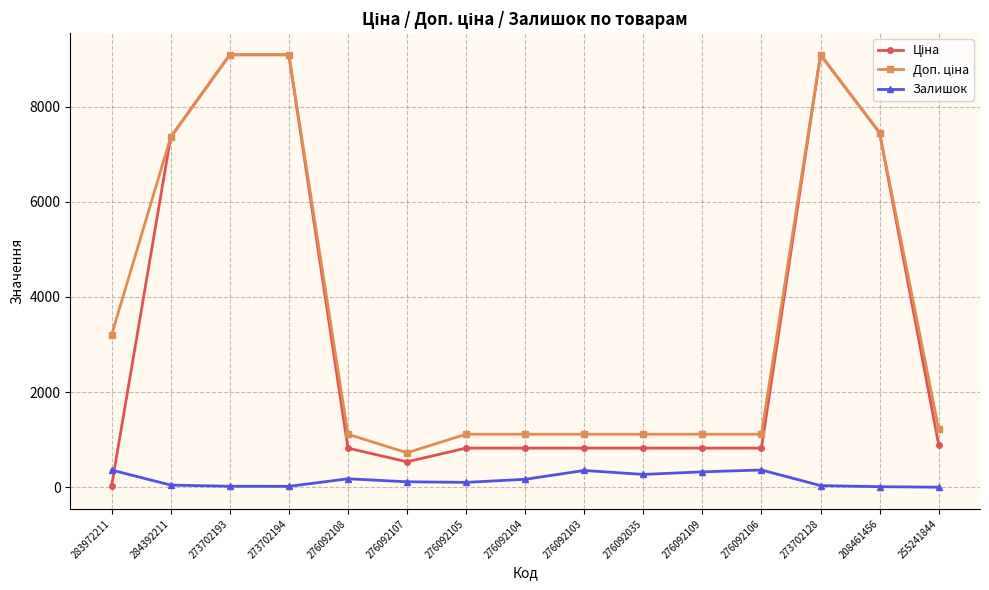

At how many categories does at least one series exceed 6511?

5